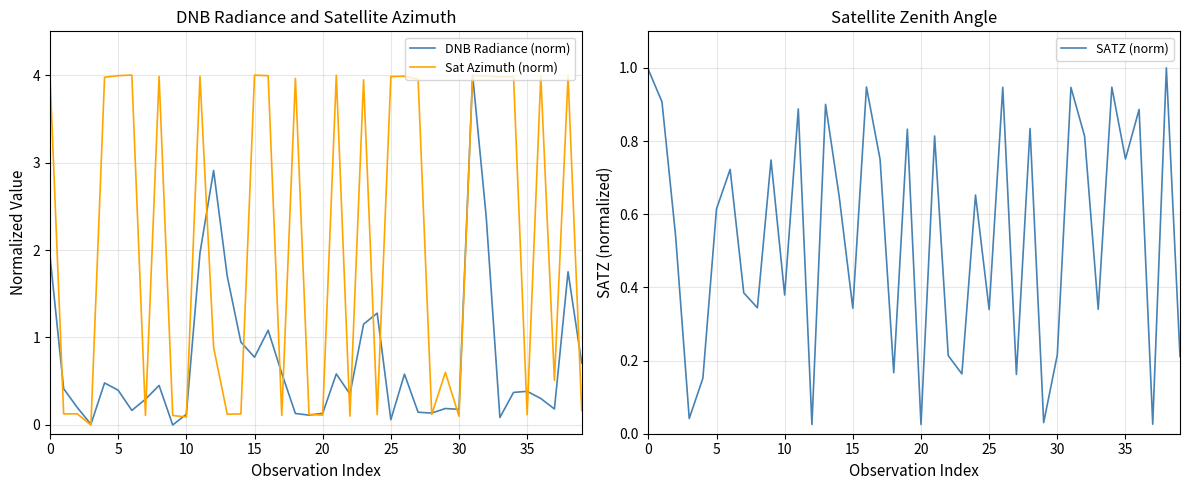

Which series has the widest spread of values?

DNB Radiance (norm)